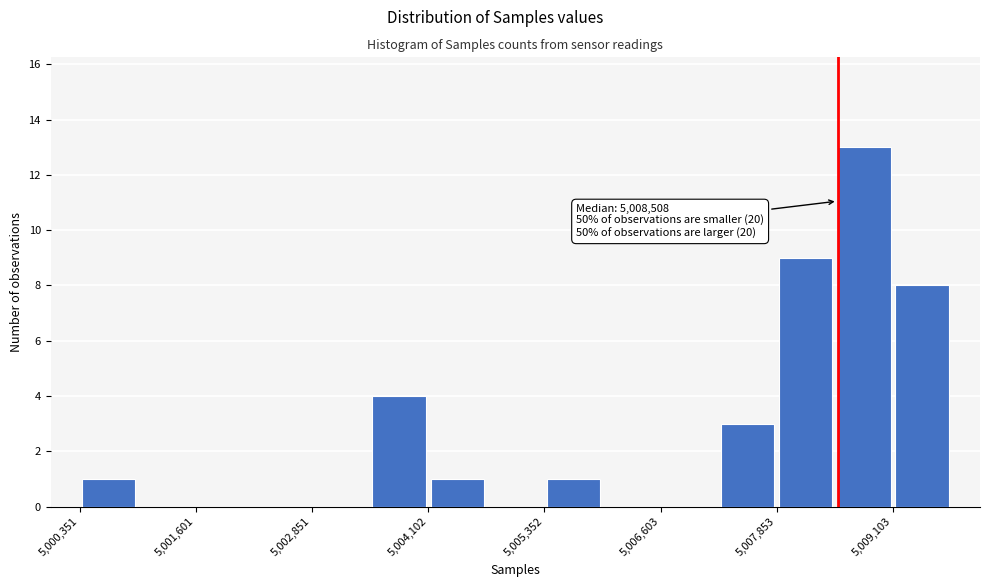

Read against the x-axis, roughly where is the centre of the tallest bar?

5008800